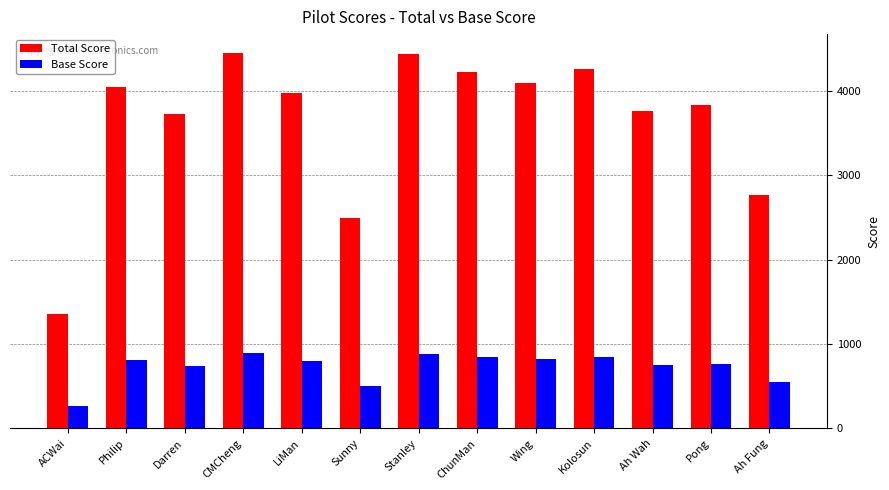

How many values in the Base Score series exceed 794?

7